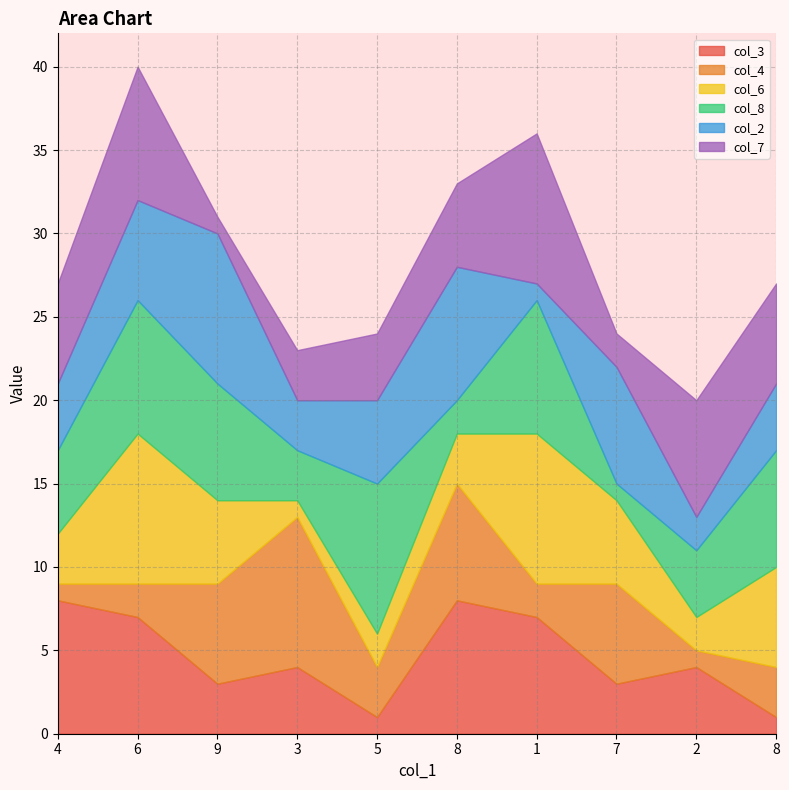

Count the number of categories in the chart.

10